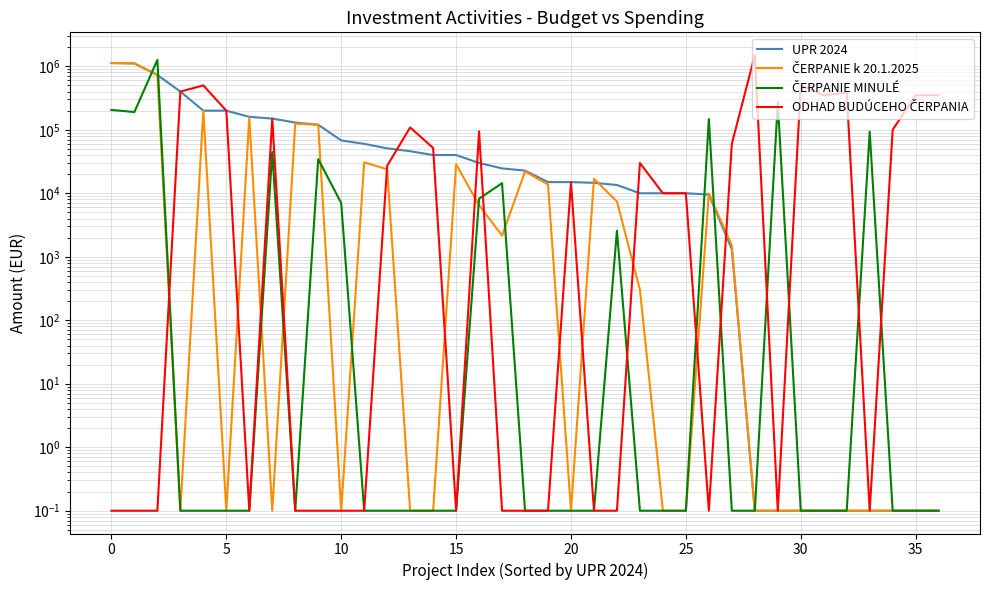

True or false: ČERPANIE k 20.1.2025 and ČERPANIE MINULÉ intersect in this chart.

True